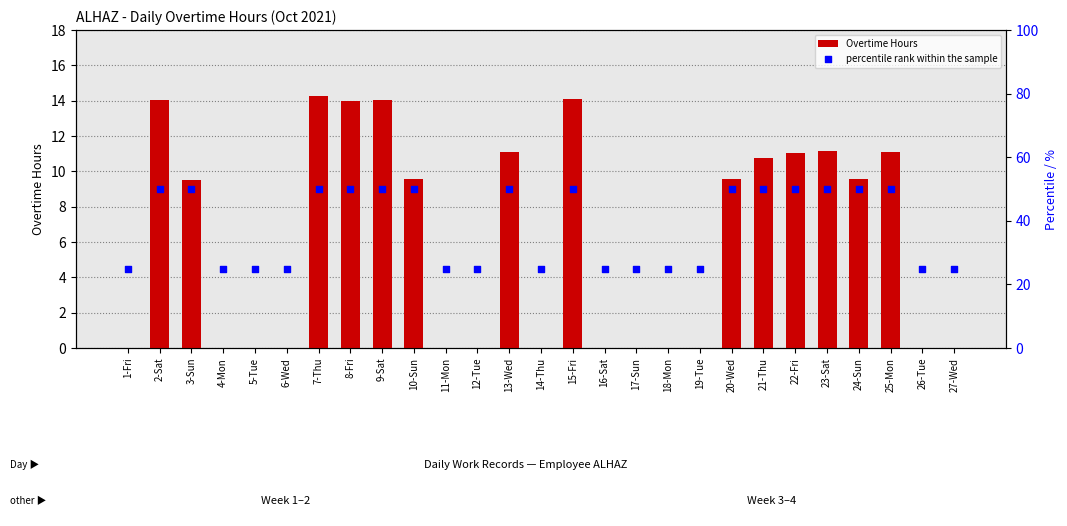

Which series has the largest total across all categories?

percentile rank within the sample